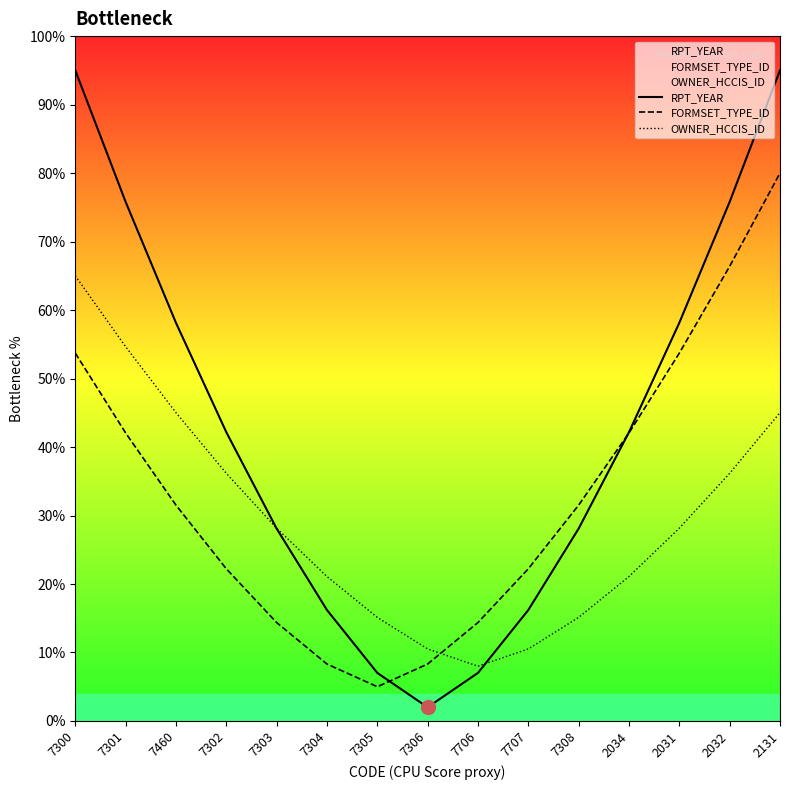

The RPT_YEAR series shows 69.3 at 7302. True or false?

False